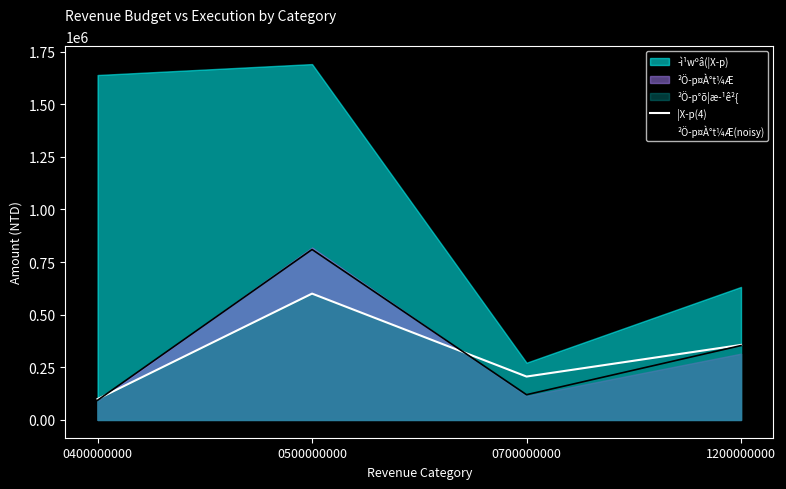

How many intersections are there between ²Ö­p¤À°t¼Æ(noisy) and ¦X­p(4)?

2